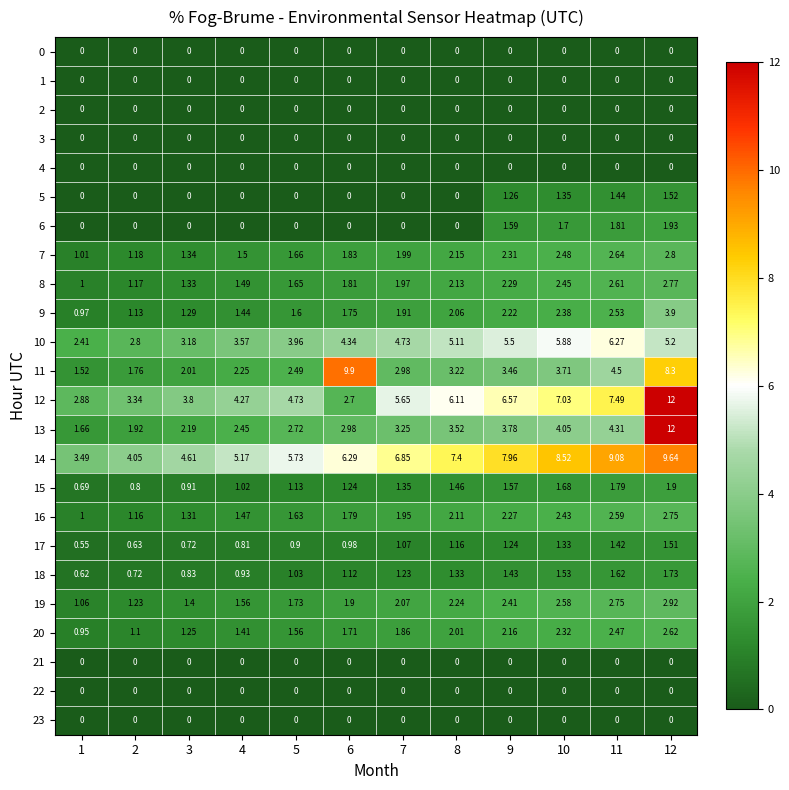

Which series has the largest total across all categories?

14